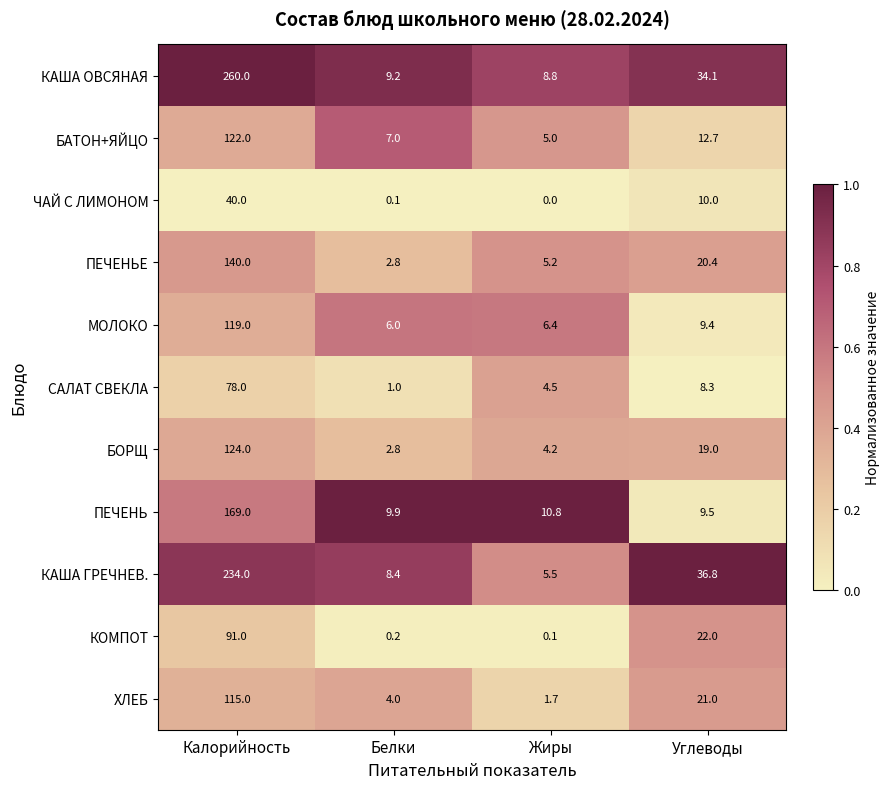

Which series changed the most between Калорийность and Углеводы?

КАША ОВСЯНАЯ